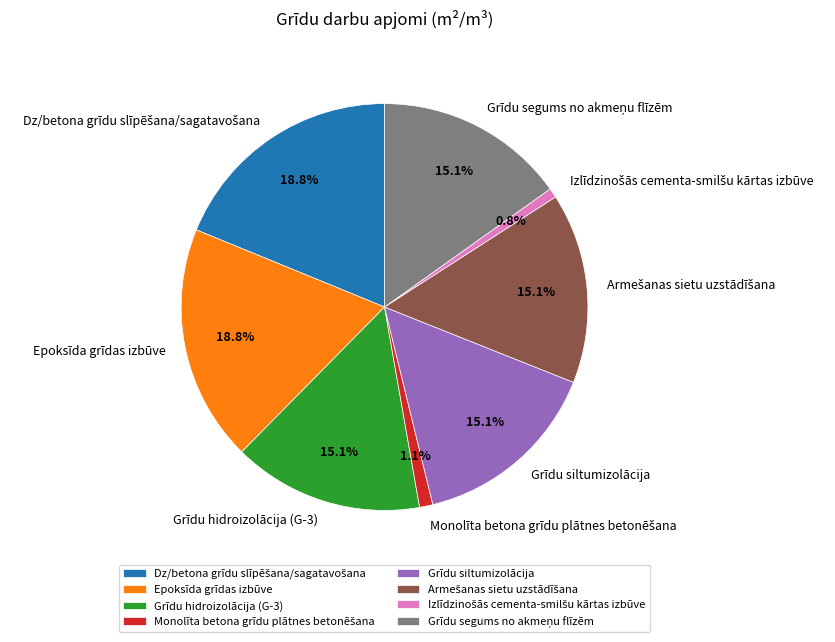

Does any single category account for the majority?

No